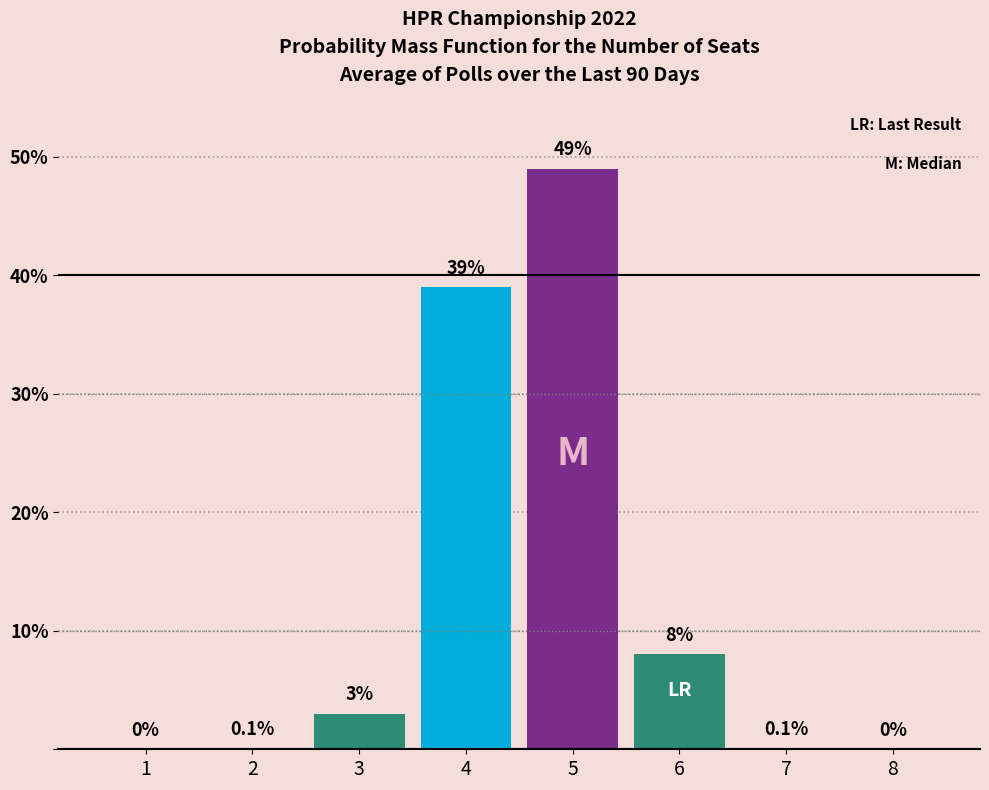

Reading right to left, extract all data points from this chart.

8=0.0	7=0.1	6=8.0	5=49.0	4=39.0	3=3.0	2=0.1	1=0.0